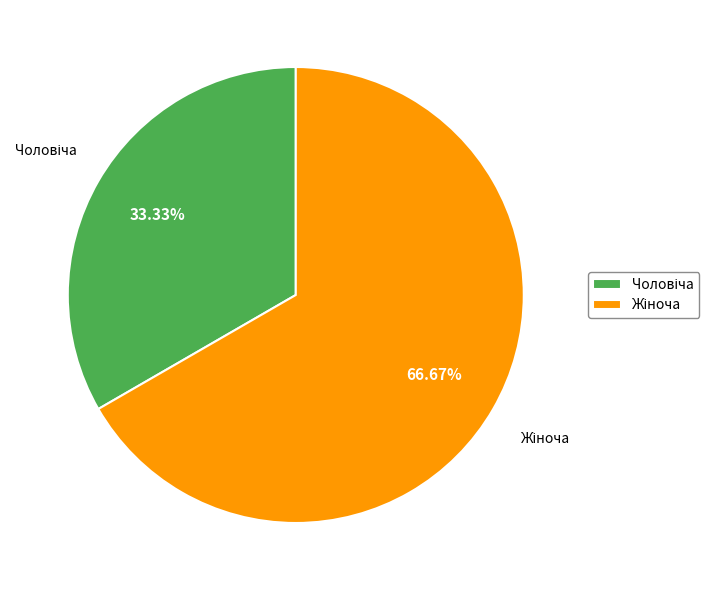

Does any single category account for the majority?

Yes